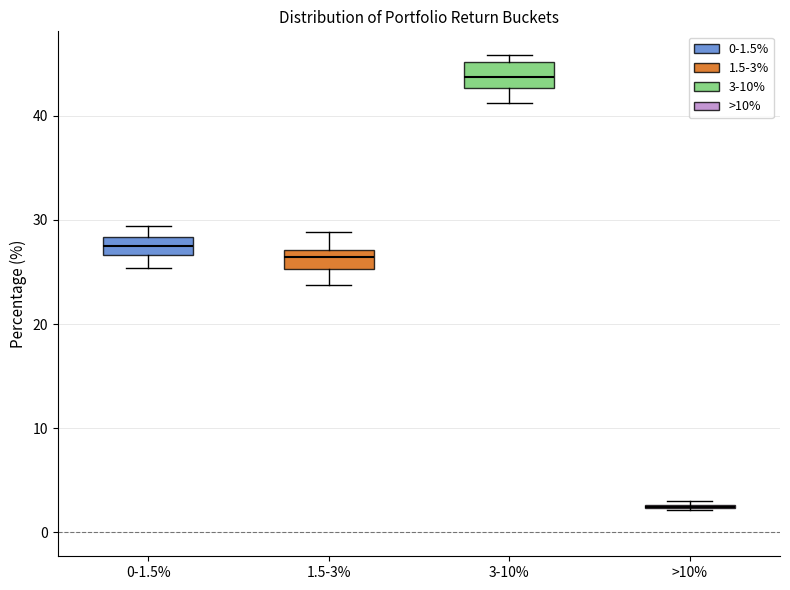

Where does the median line of the box for 1.5-3% sit on the y-axis? The values are not printed on the chart, so give them approximately, as read against the axis.

26